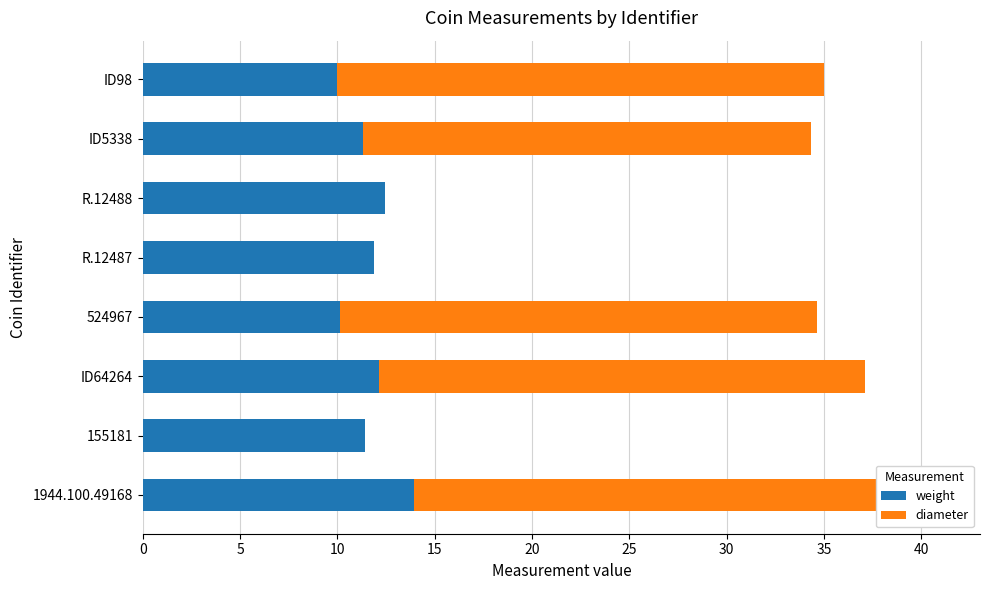

Reading left to right, what are all the values shown in this chart?

weight: 14.0	11.4	12.1	10.1	11.9	12.5	11.3	10.0
diameter: 27.0	0.0	25.0	24.5	0.0	0.0	23.0	25.0